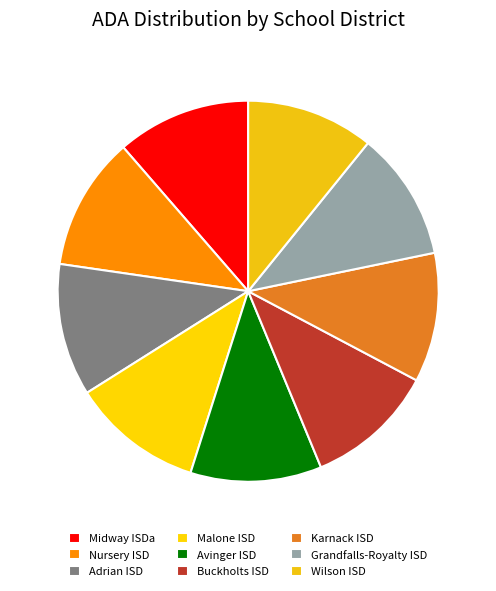

Does Wilson ISD account for over 50% of the chart?

No